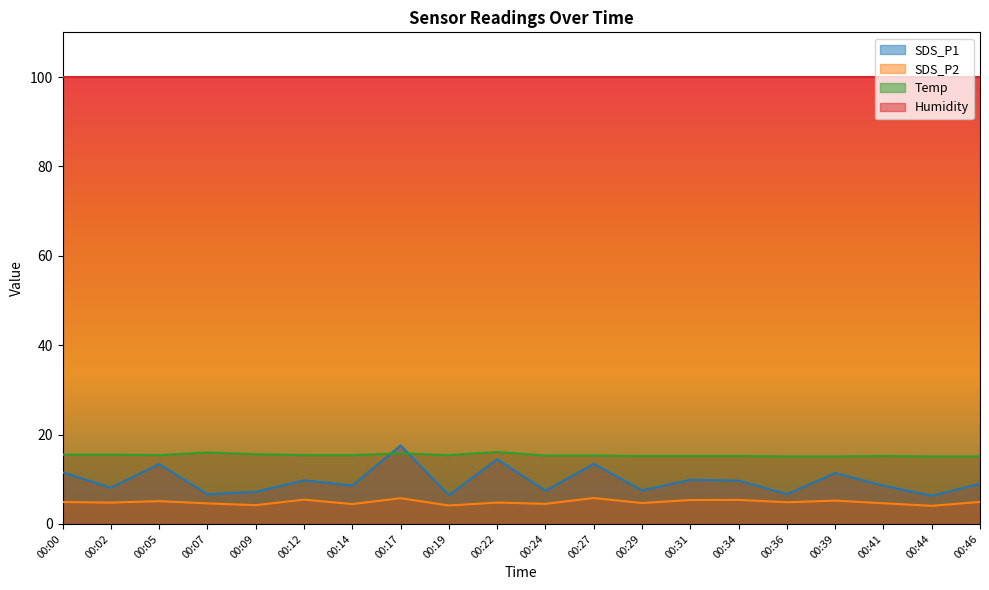

True or false: SDS_P1 and SDS_P2 intersect in this chart.

False